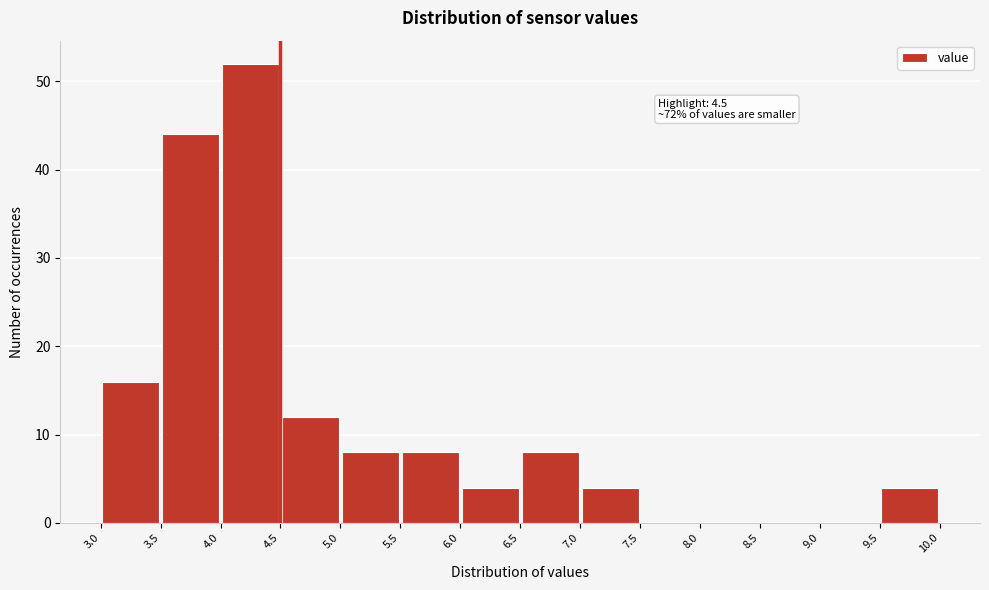

Over which range of the x-axis is the bar tallest?

4.0 to 4.5